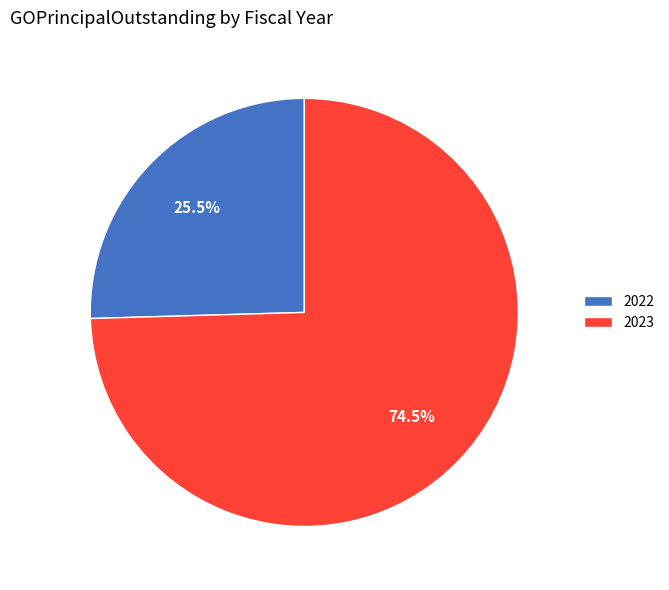

What percentage is NOT represented by 2023?

25.5%